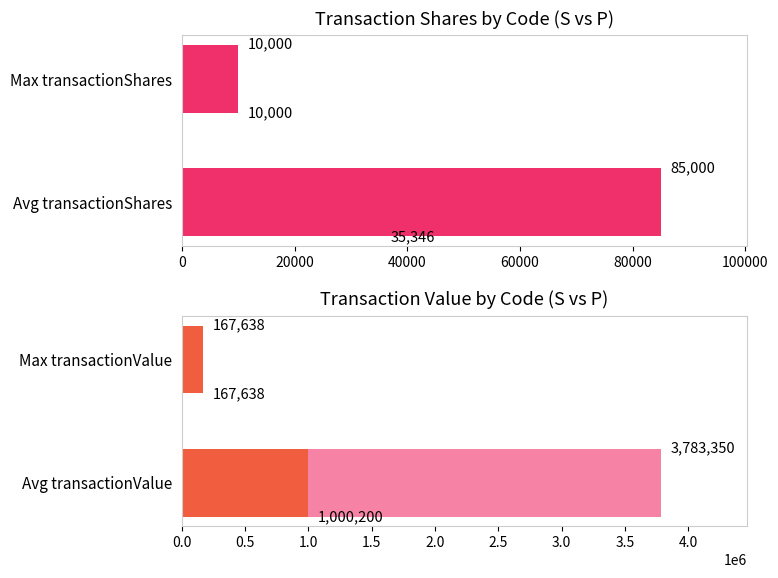

The value of transactionShares at M is 10000. True or false?

True